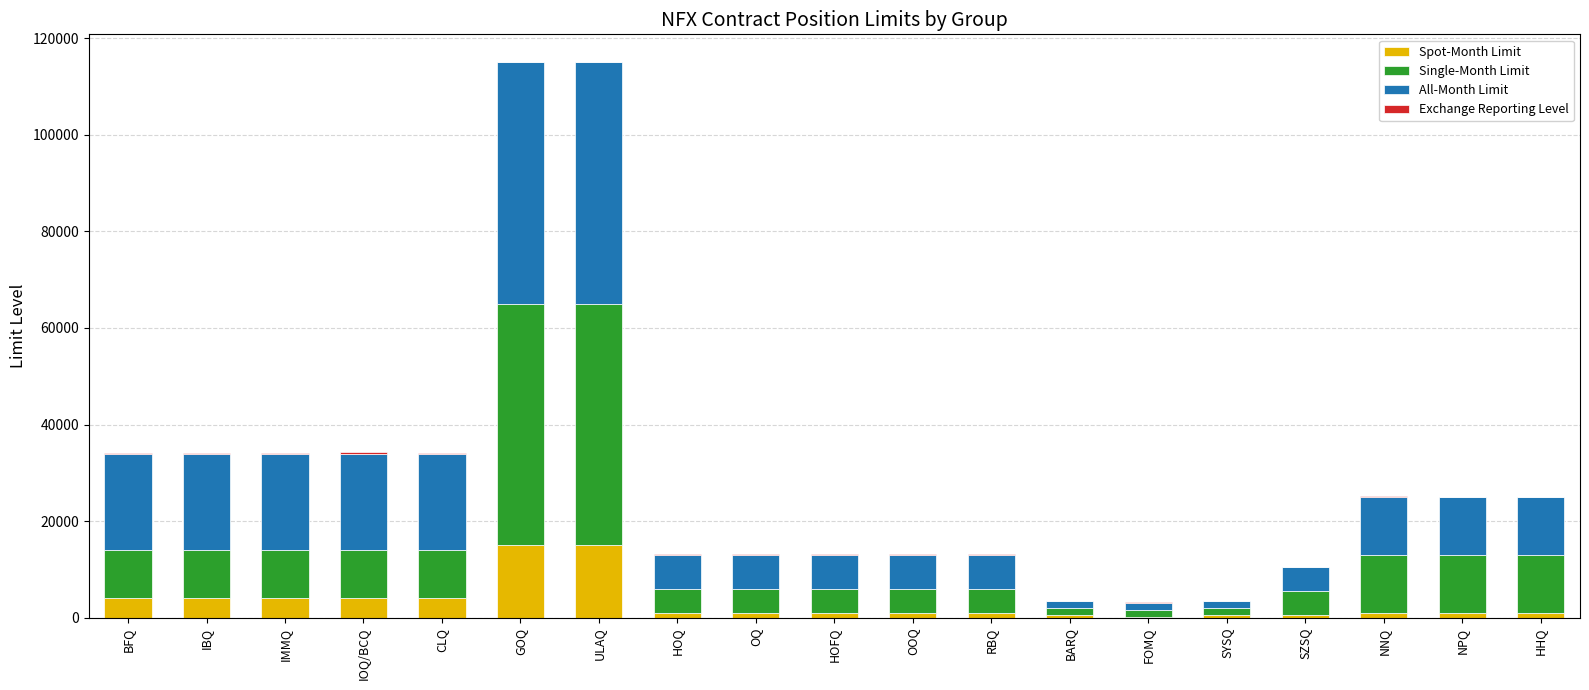

Rank the series at CLQ from highest to lowest value.

All-Month Limit, Single-Month Limit, Spot-Month Limit, Exchange Reporting Level